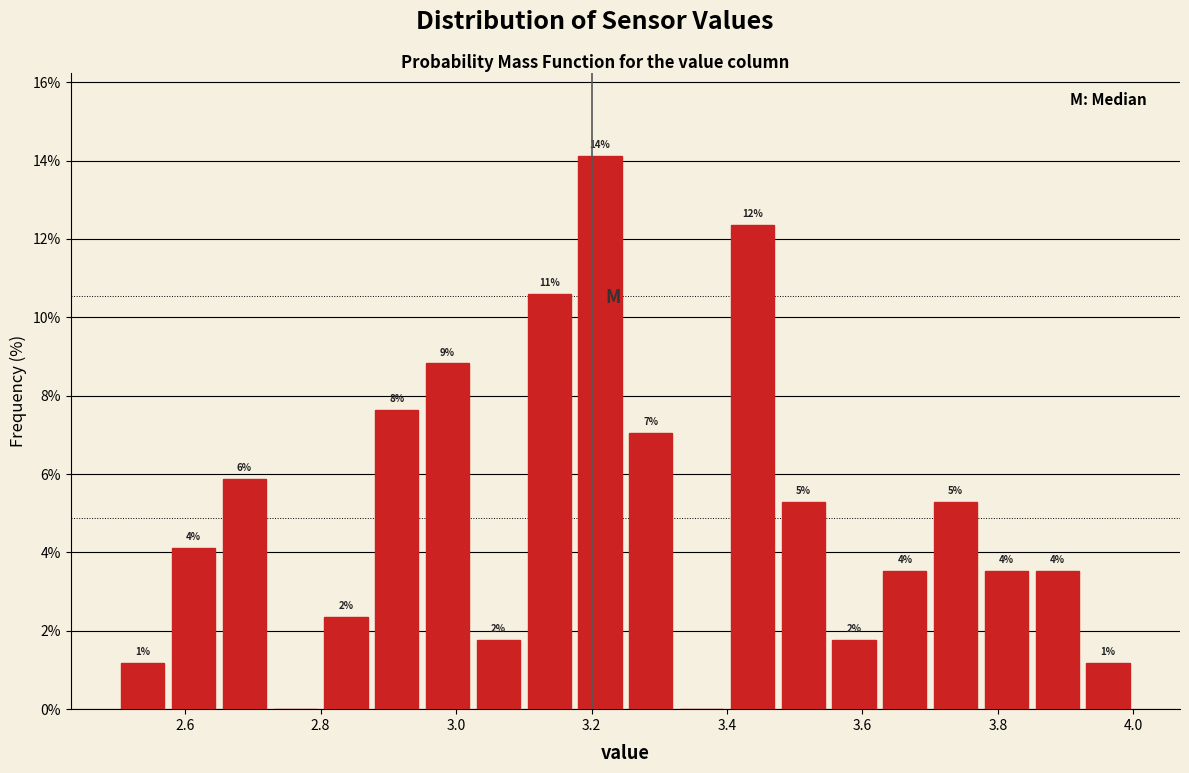

Read against the x-axis, roughly where is the centre of the tallest bar?

3.22